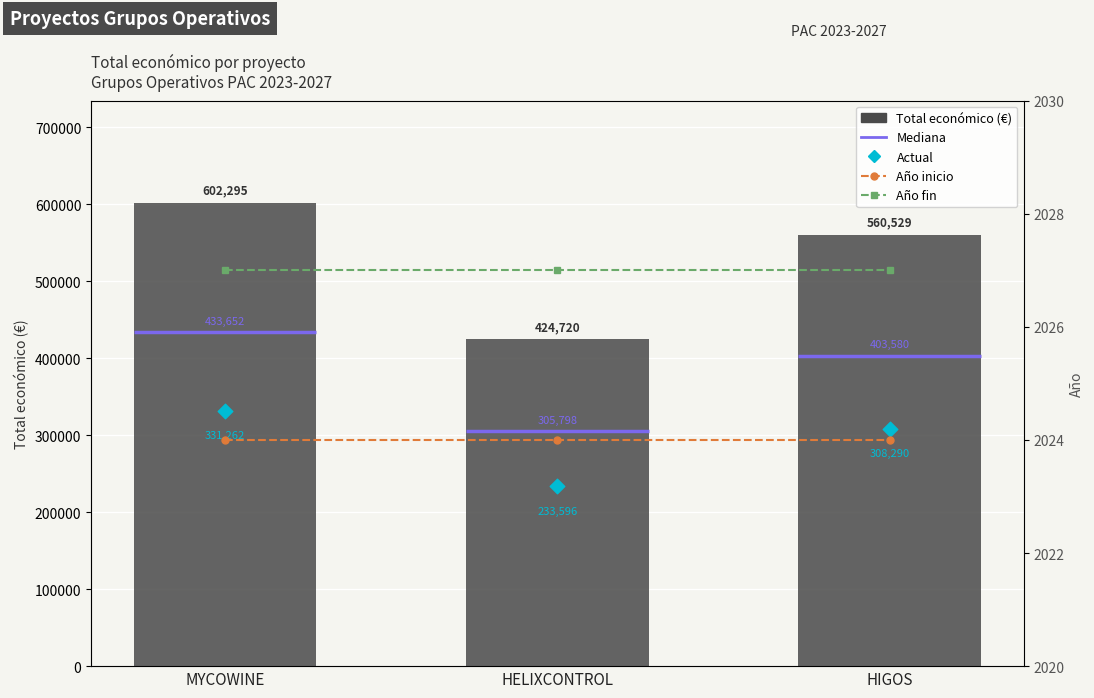

Which series has the largest Y range (max minus min)?

Total económico (€)